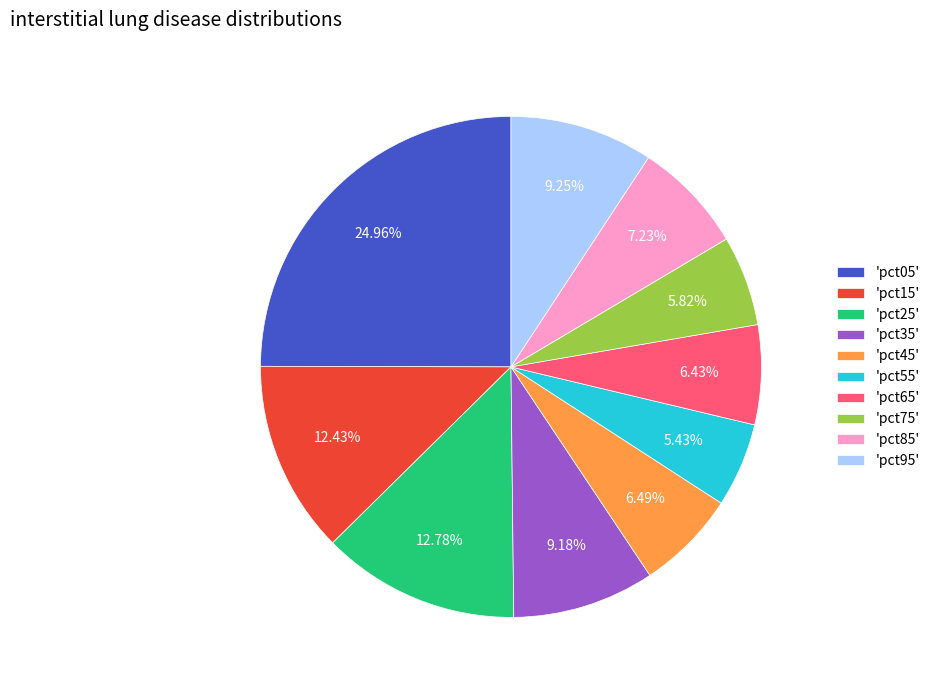

Is the sum of 'pct65' and 'pct35' greater than half?

No